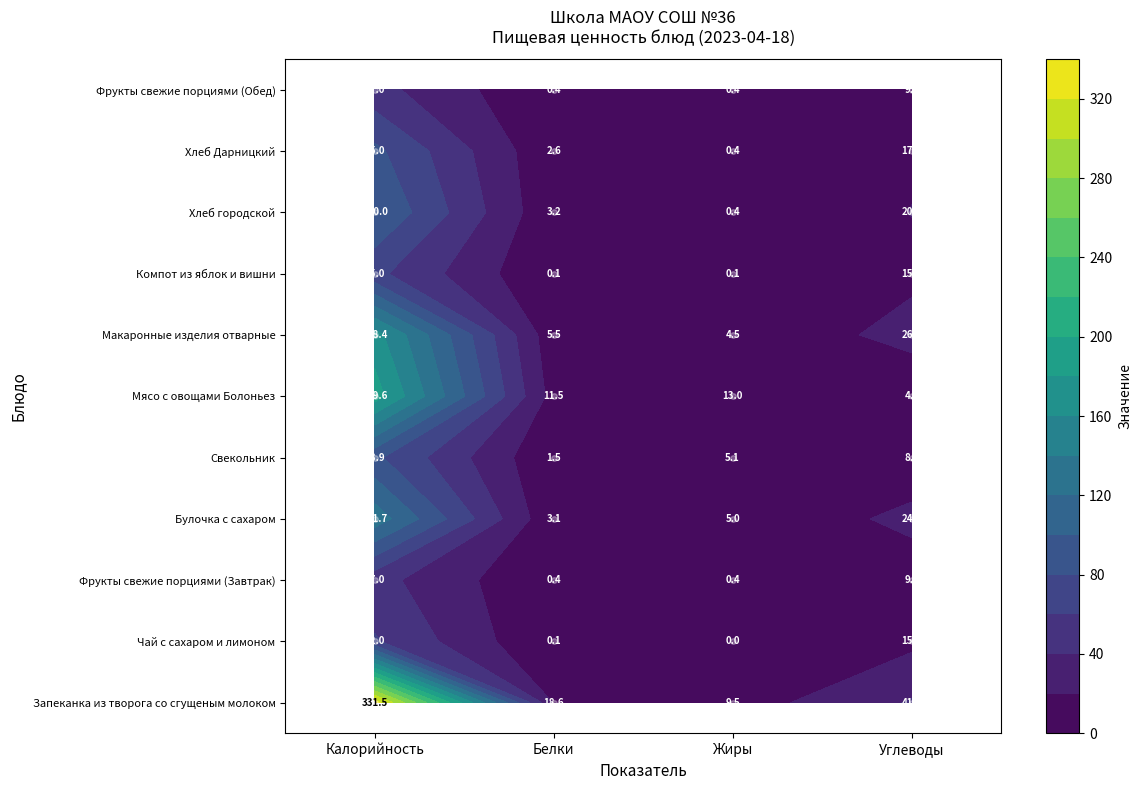

What is the difference between the highest and lowest values at 0?

284.5